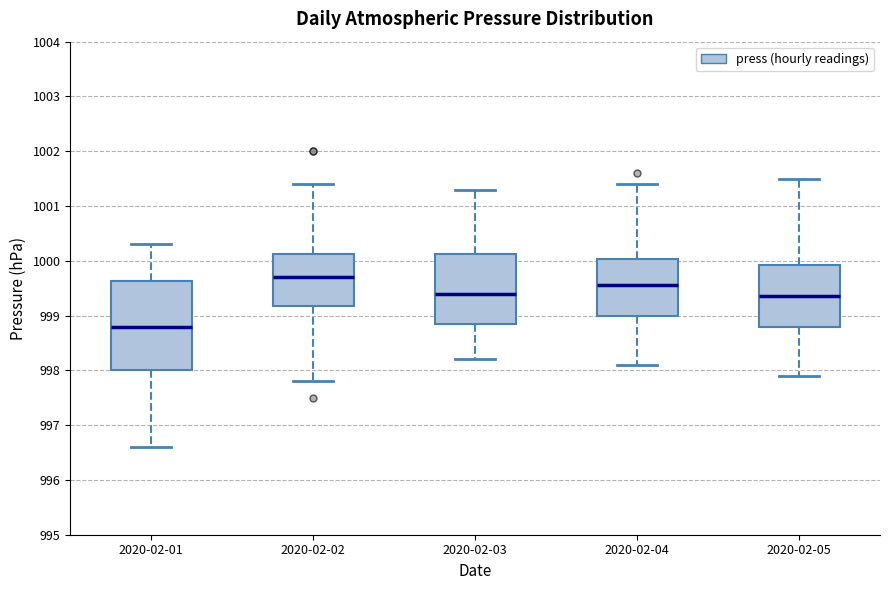

Which box has the lowest median line?

2020-02-01